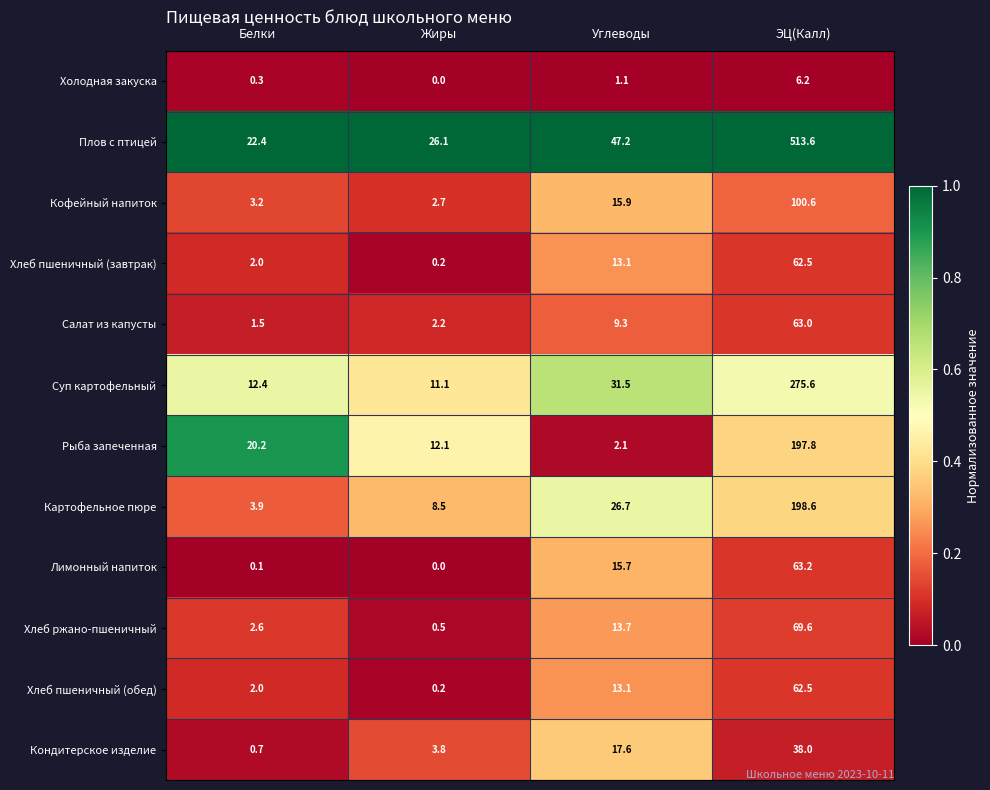

What is the sum of all Лимонный напиток values?

79.0